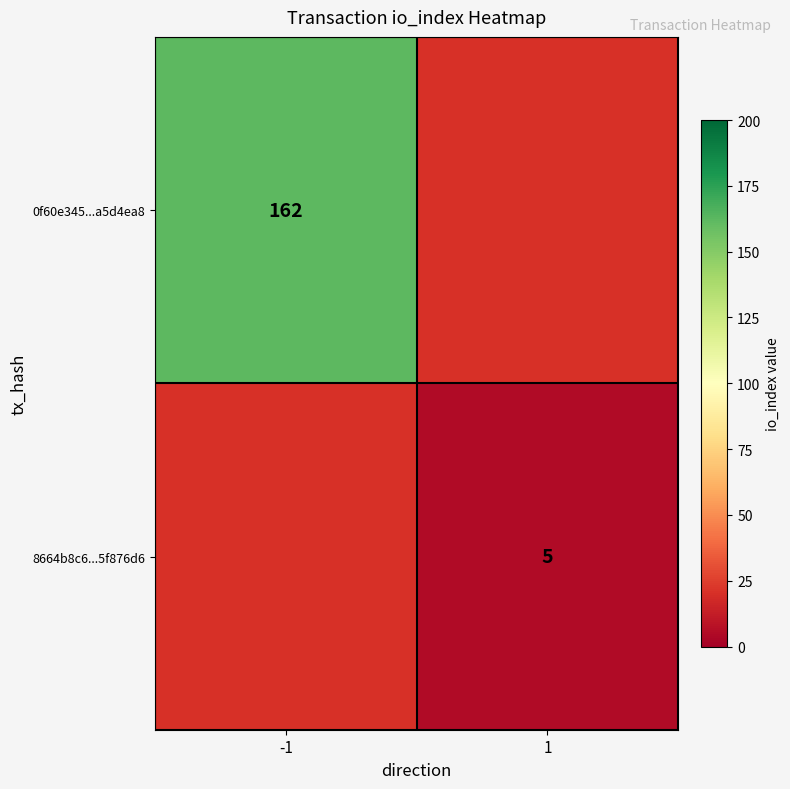

The value of 0f60e345...a5d4ea8 at -1 is 227. True or false?

False